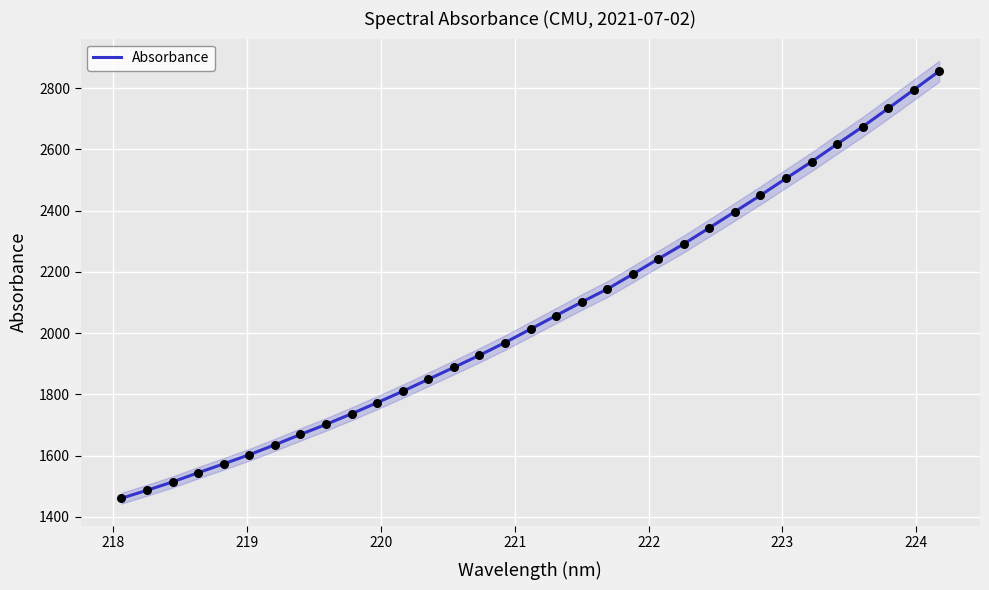

What is the highest value of the Absorbance series?

2855.5